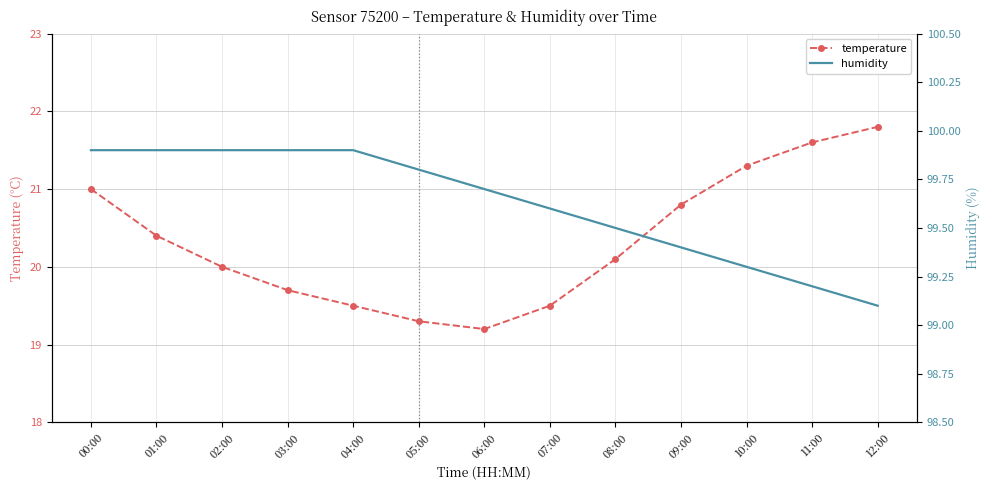

Rank the series at 03:00 from lowest to highest value.

temperature, humidity